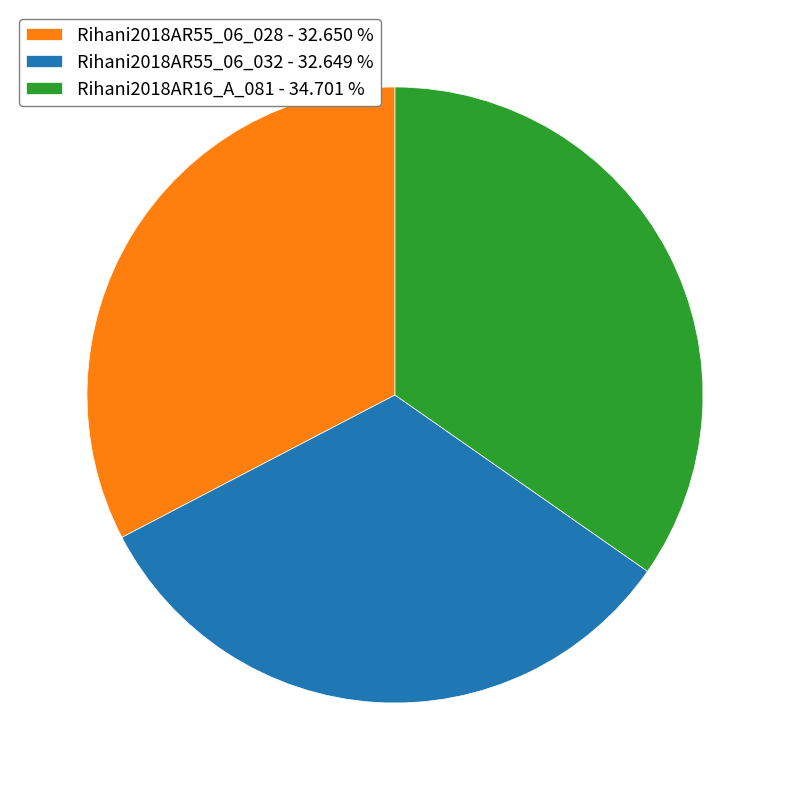

What is the ratio of the value at Rihani2018AR16_A_081 to the value at Rihani2018AR55_06_028?

1.1